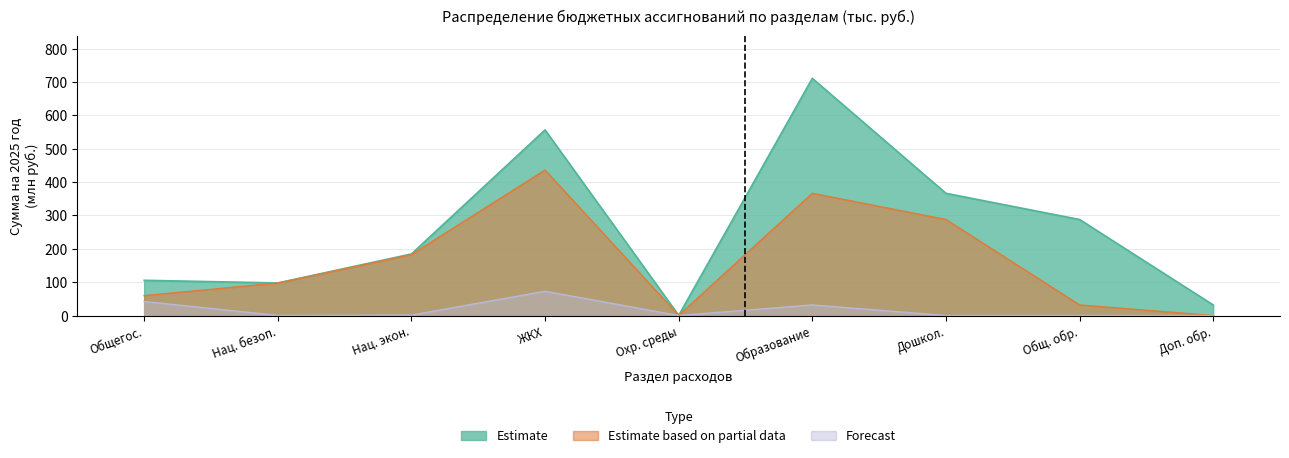

How many values in the Estimate based on partial data series exceed 97?

5